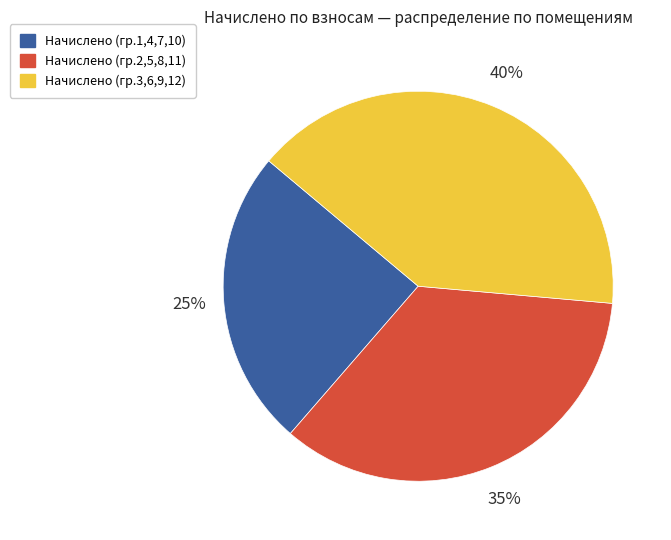

Which has a higher value, Начислено (гр.2,5,8,11) or Начислено (гр.1,4,7,10)?

Начислено (гр.2,5,8,11)